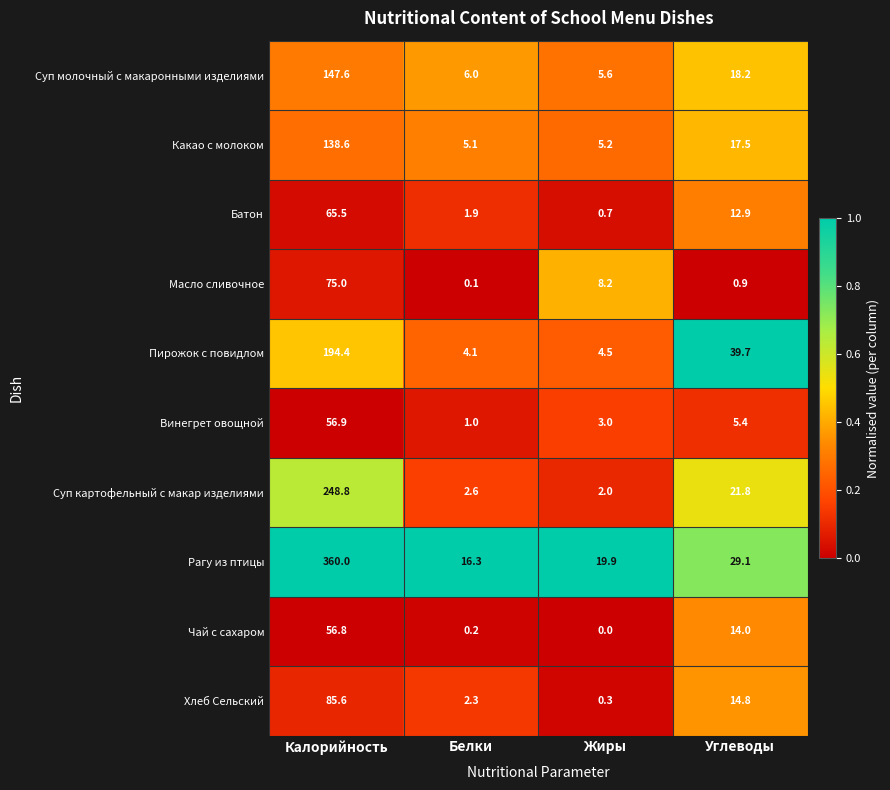

What is the highest value of the Батон series?

65.5